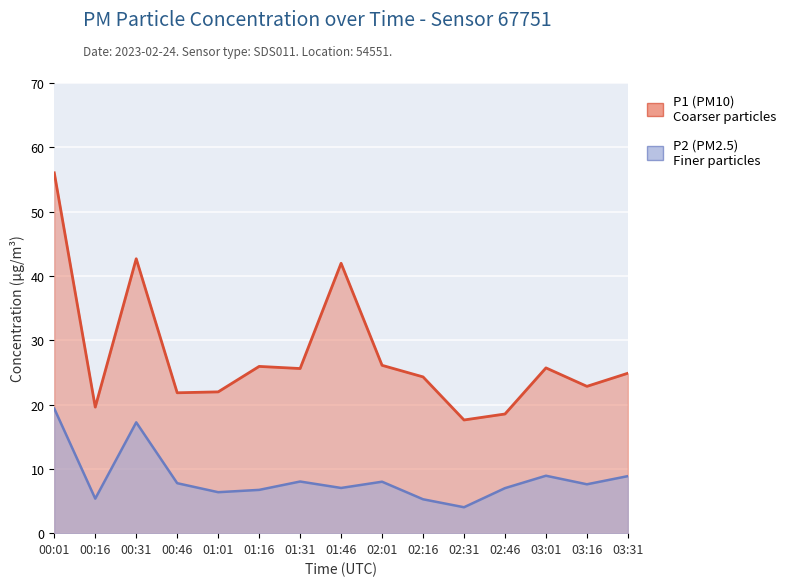

What is the highest value of the P1 series?

56.0